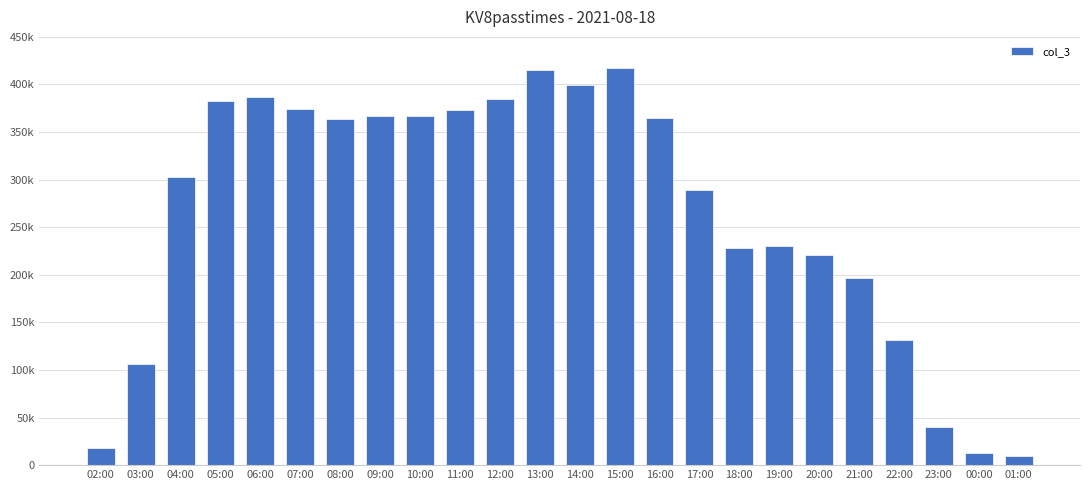

Rank the categories by value from lowest to highest.

01:00, 00:00, 02:00, 23:00, 03:00, 22:00, 21:00, 20:00, 18:00, 19:00, 17:00, 04:00, 08:00, 16:00, 09:00, 10:00, 11:00, 07:00, 05:00, 12:00, 06:00, 14:00, 13:00, 15:00